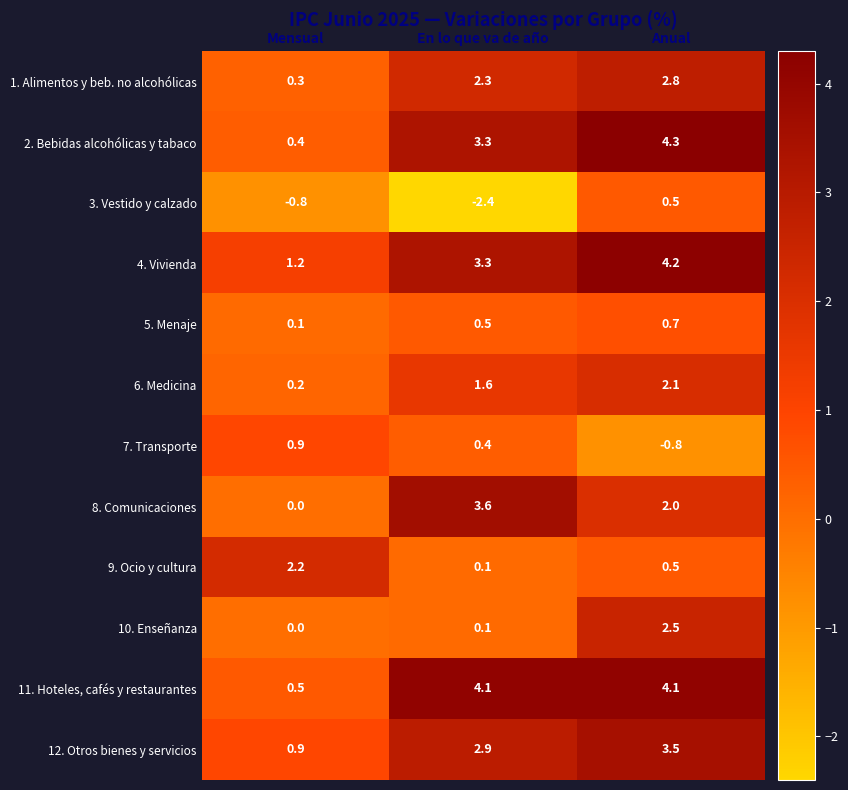

How many series are shown in this chart?

12